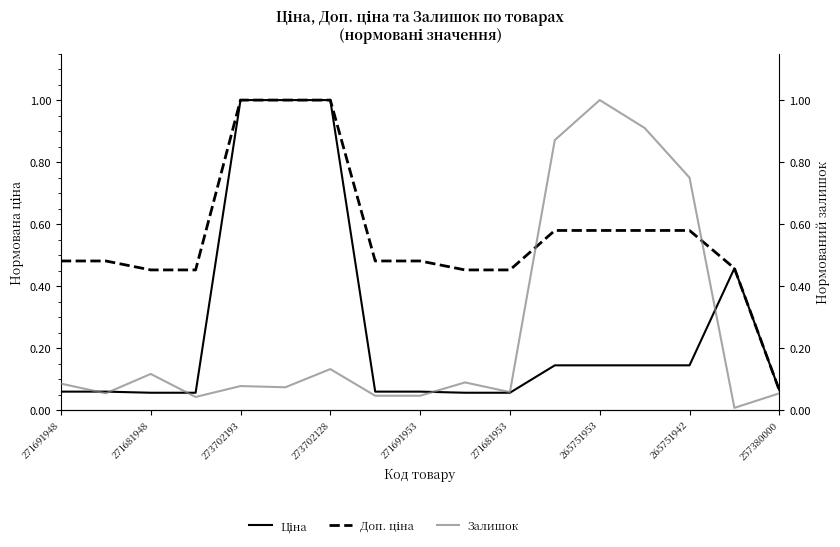

Reading left to right, transcribe all the data shown in this chart.

Ціна: 0.1	0.1	0.1	0.1	1.0	1.0	1.0	0.1	0.1	0.1	0.1	0.1	0.1	0.1	0.1	0.5	0.1
Доп. ціна: 0.5	0.5	0.5	0.5	1.0	1.0	1.0	0.5	0.5	0.5	0.5	0.6	0.6	0.6	0.6	0.5	0.1
Залишок: 0.1	0.1	0.1	0.0	0.1	0.1	0.1	0.0	0.0	0.1	0.1	0.9	1.0	0.9	0.8	0.0	0.1